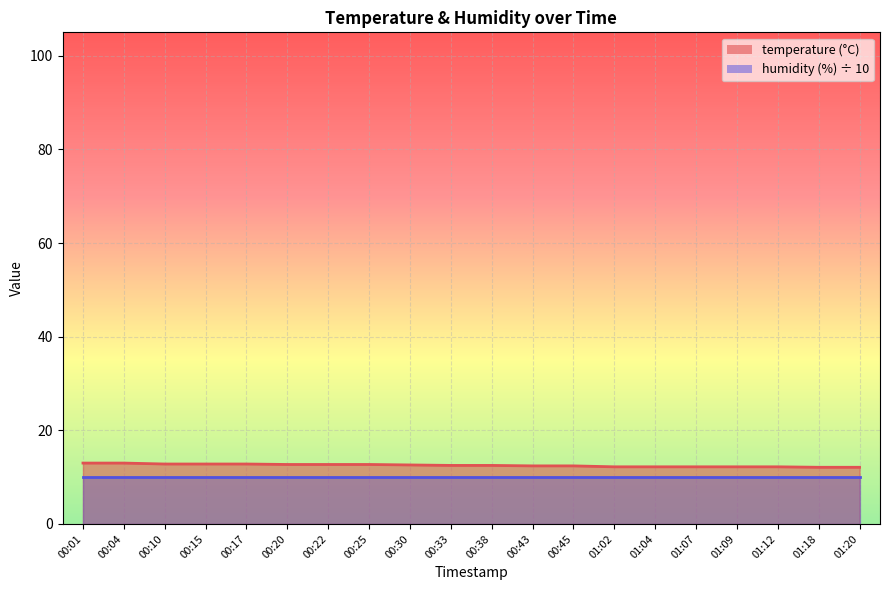

Which category has the highest value across all series?

00:01